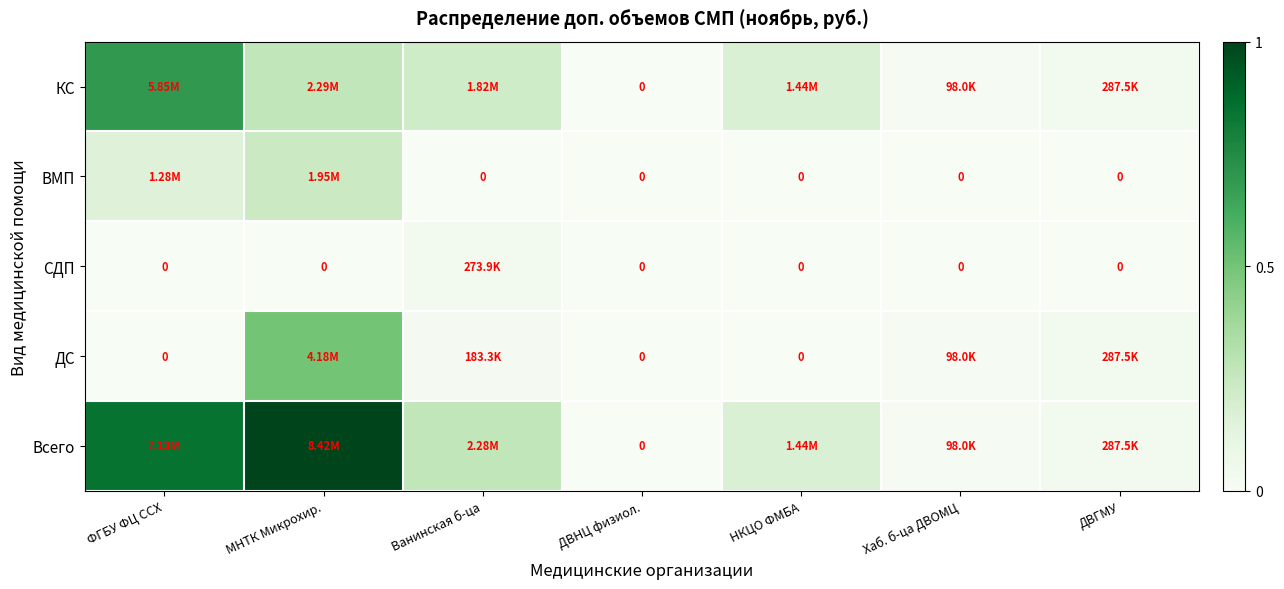

What is the difference between the maximum and minimum values in the Всего series?

1.0